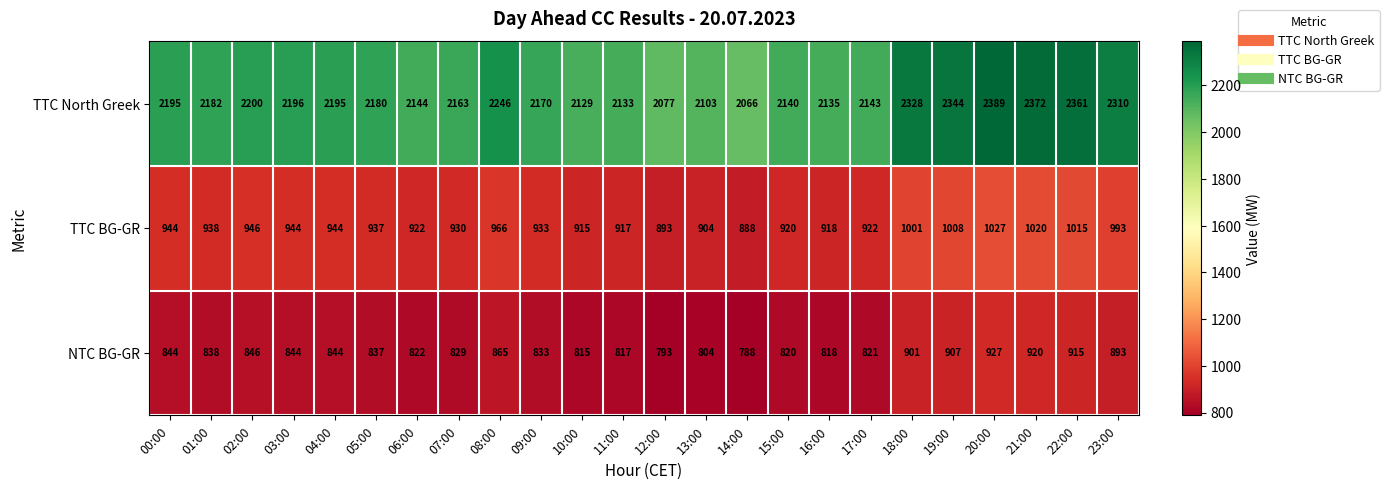

The TTC North Greek series shows 3732 at 02:00. True or false?

False